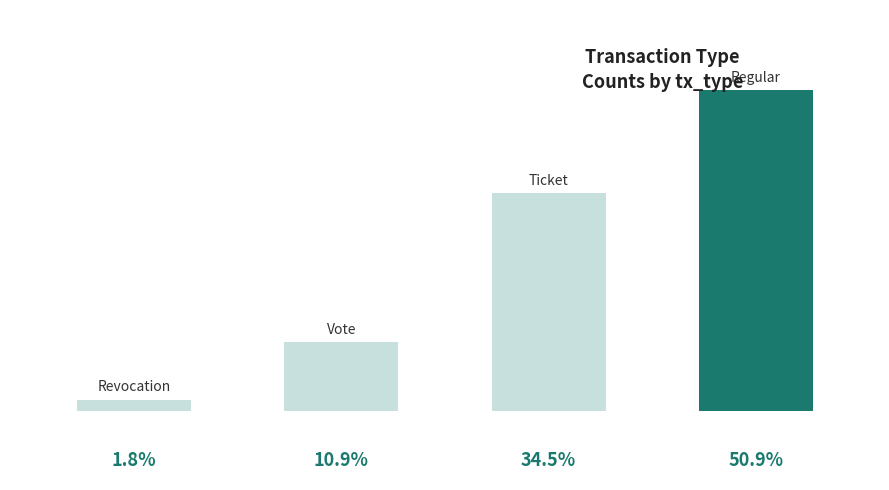

Which label corresponds to the largest value in the chart?

Regular